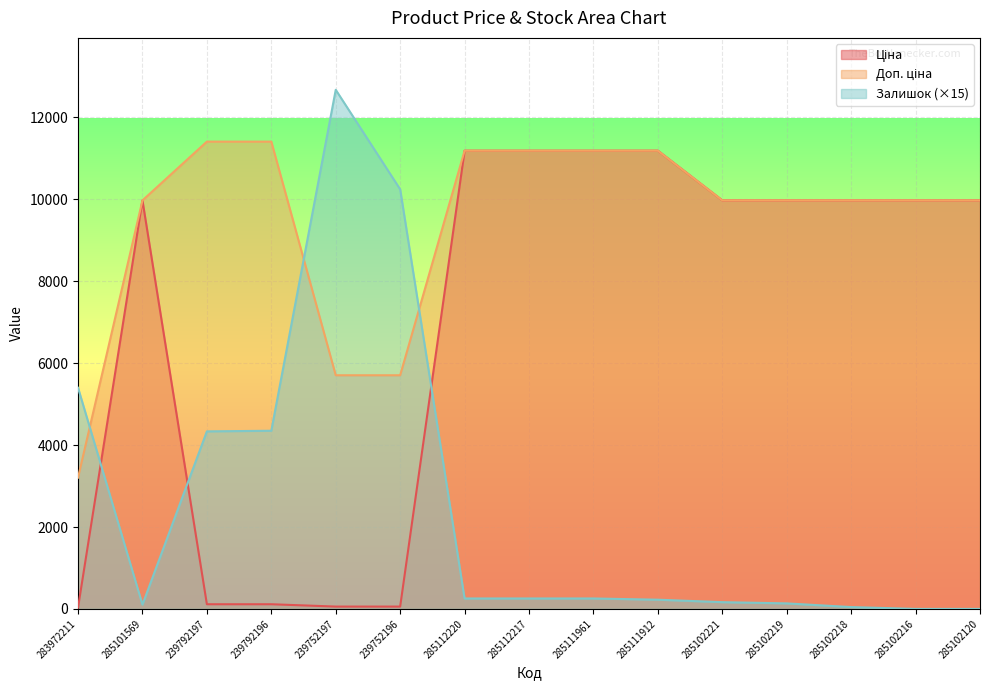

Is it true that Залишок equals -6974.0 at 285102216?

False